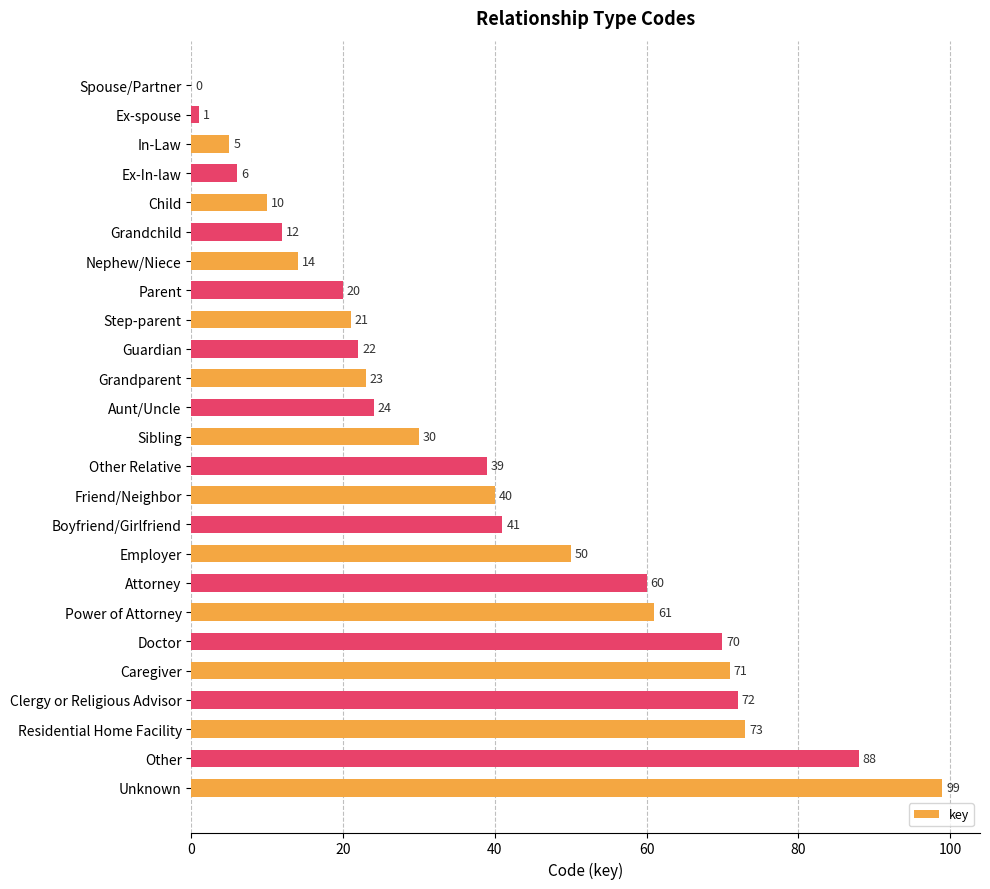

What value does the data have at Other Relative, to the nearest 5?

40